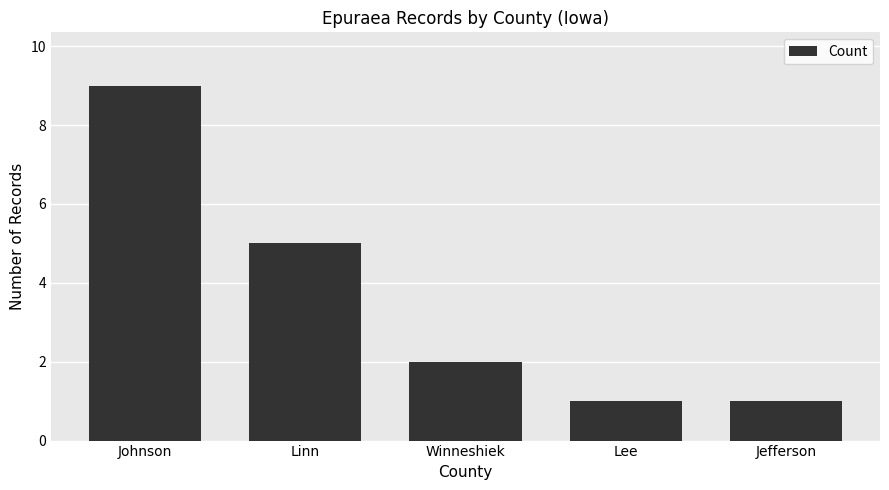

Reading left to right, extract all data points from this chart.

Johnson=9	Linn=5	Winneshiek=2	Lee=1	Jefferson=1